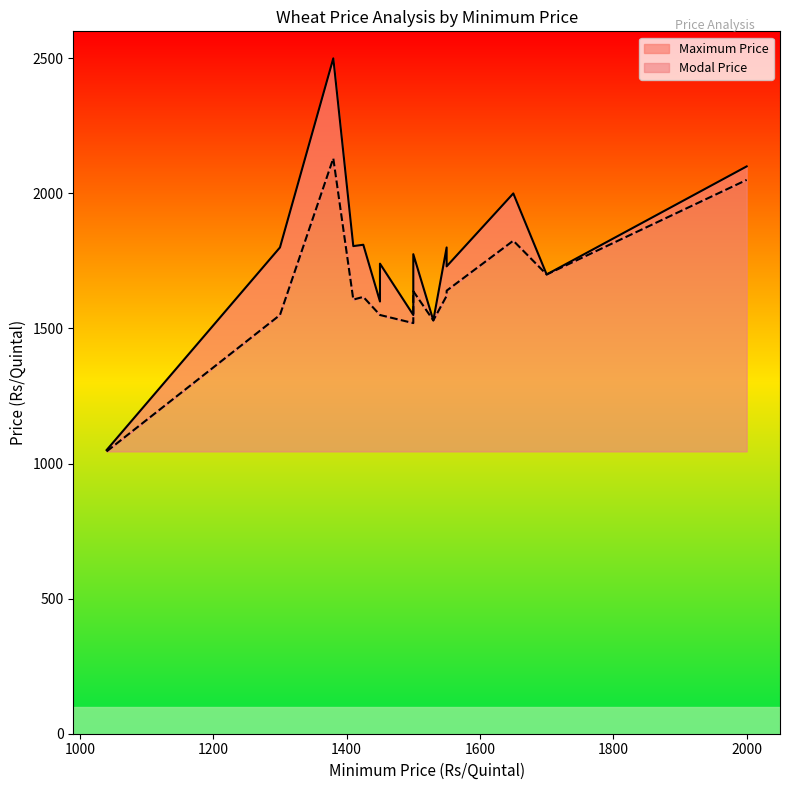

What is the minimum value shown in the chart?

1045